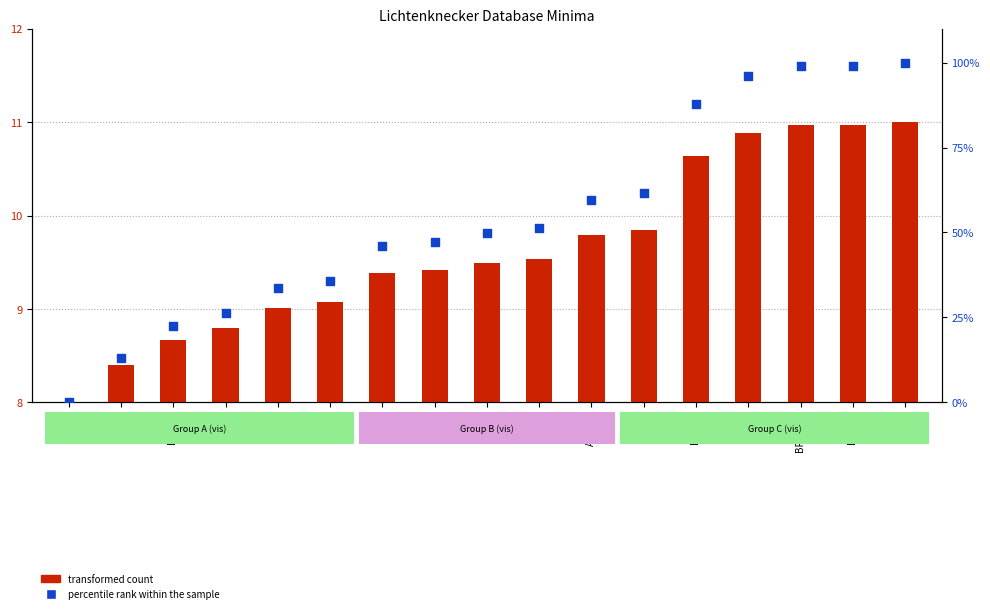

Which series reaches the minimum Y coordinate?

percentile rank within the sample